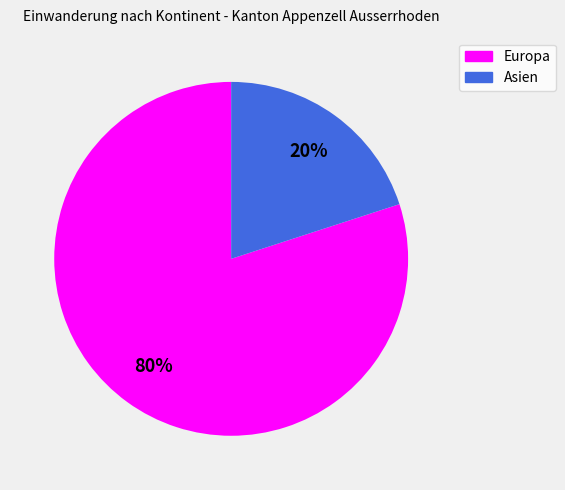

Does any single category account for the majority?

Yes